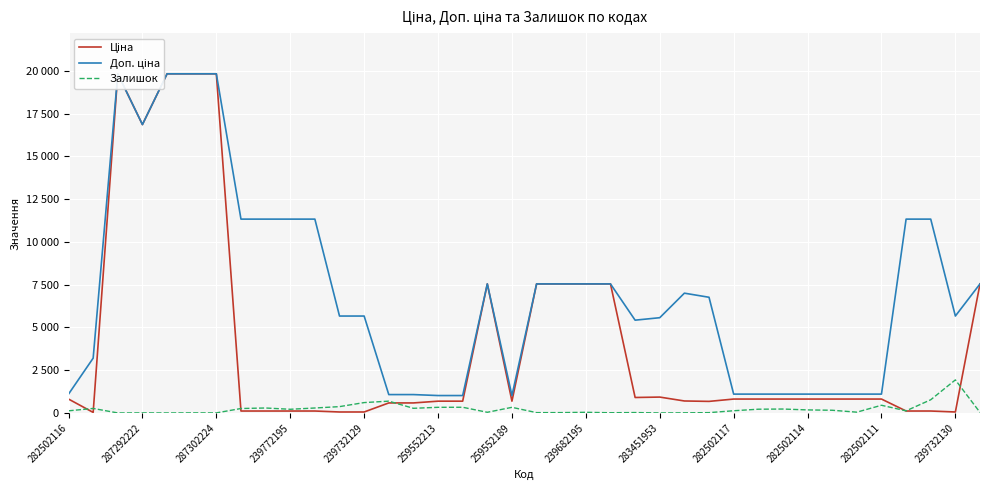

What is the spread (max minus min) of values at 29?

872.8